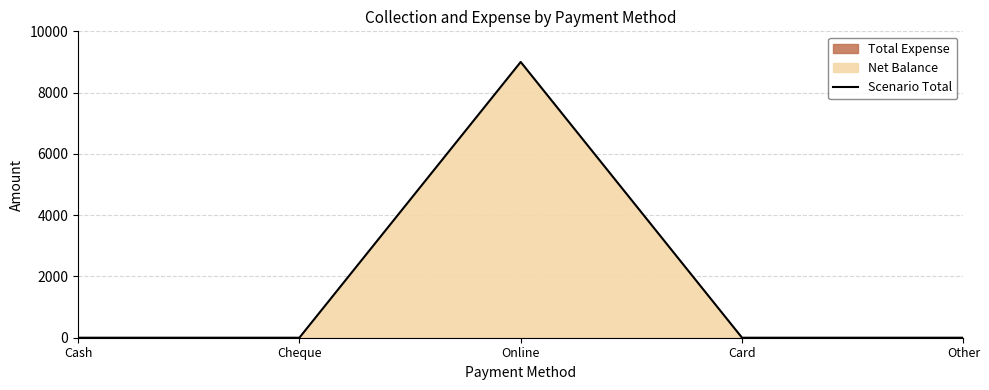

What is the difference between the values at Online and Card?

9000